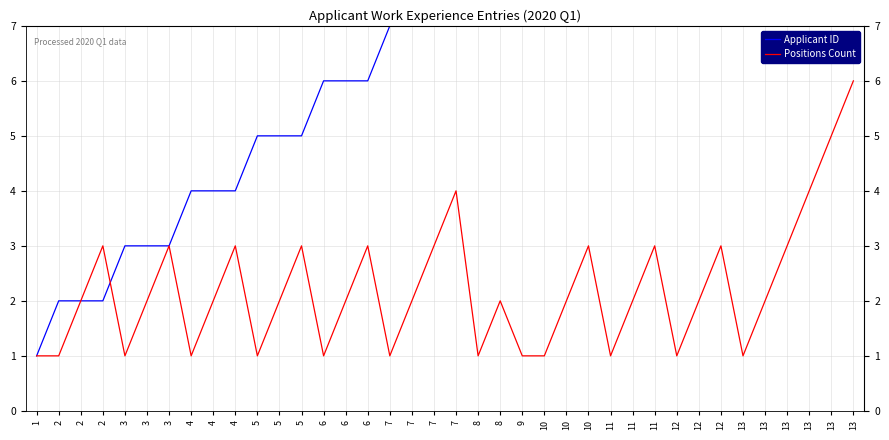

Reading left to right, extract all data points from this chart.

Applicant ID: 1	2	2	2	3	3	3	4	4	4	5	5	5	6	6	6	7	7	7	7	8	8	9	10	10	10	11	11	11	12	12	12	13	13	13	13	13	13
Positions Count: 1	1	2	3	1	2	3	1	2	3	1	2	3	1	2	3	1	2	3	4	1	2	1	1	2	3	1	2	3	1	2	3	1	2	3	4	5	6